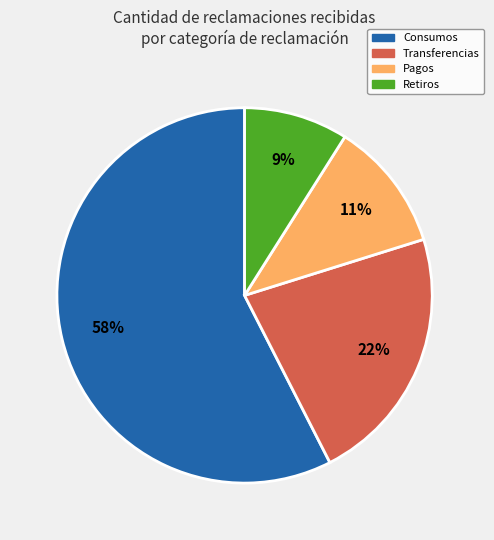

Is there a majority slice in this chart?

Yes